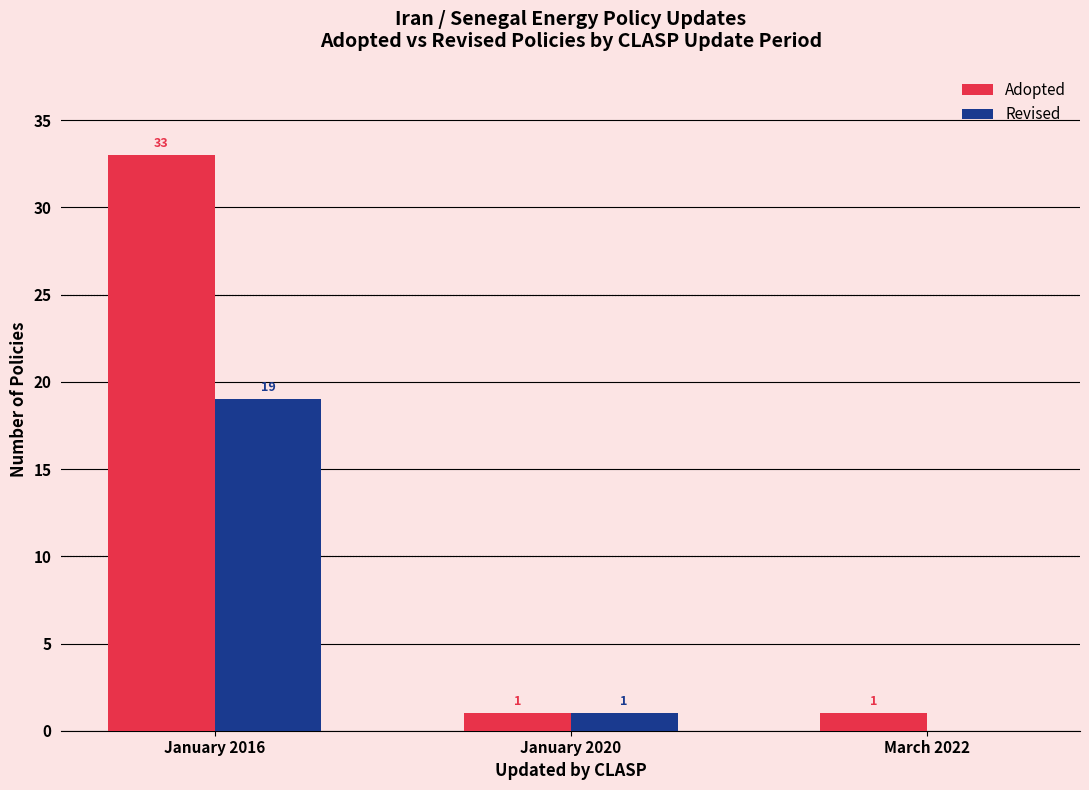

At which label does Revised first exceed 1?

January 2016